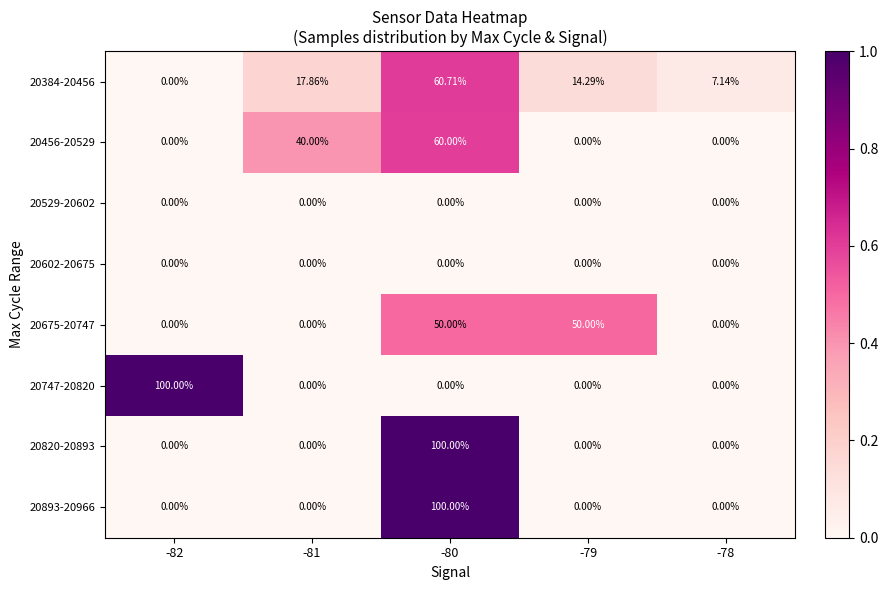

At how many categories does at least one series exceed 0?

5